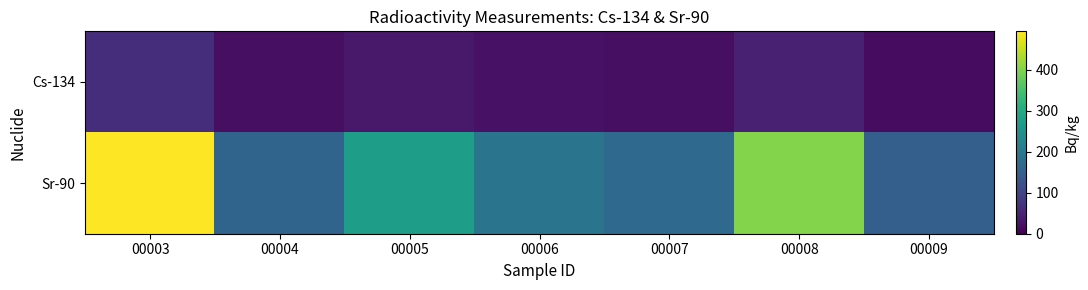

Rank the series by their maximum value, from highest to lowest.

Sr-90, Cs-134